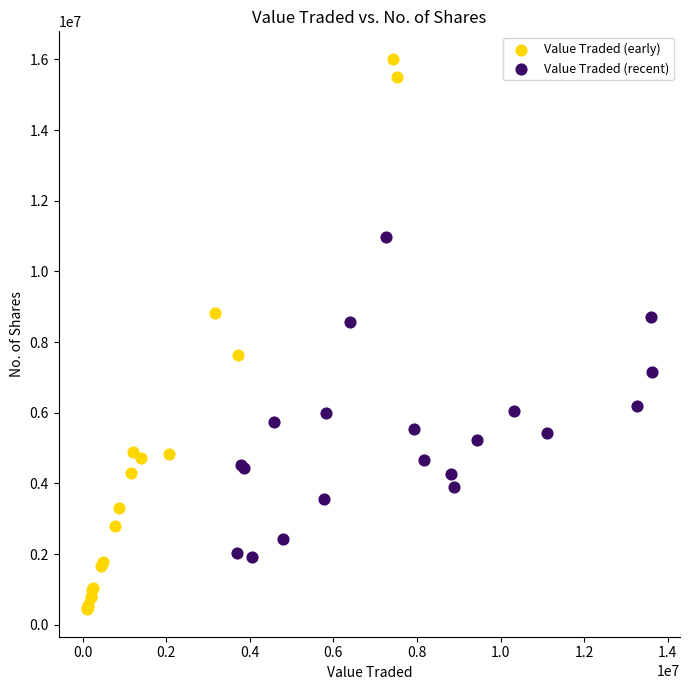

Which series has the largest Y range (max minus min)?

Value Traded (early)